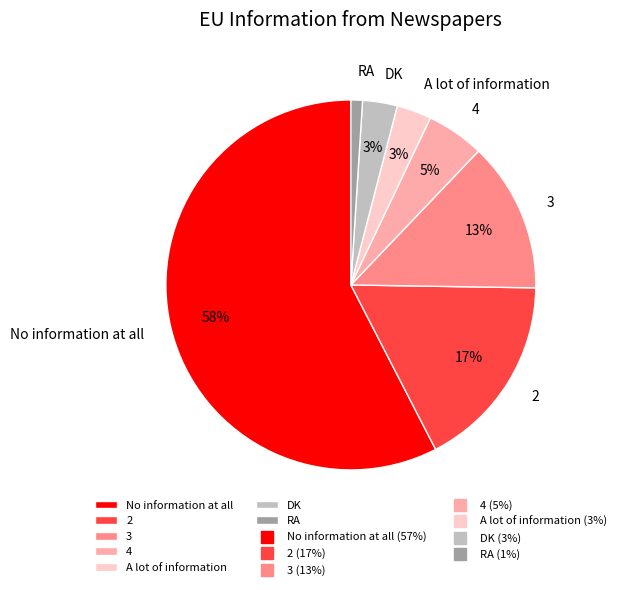

Combined, do 3 and DK account for over 50%?

No